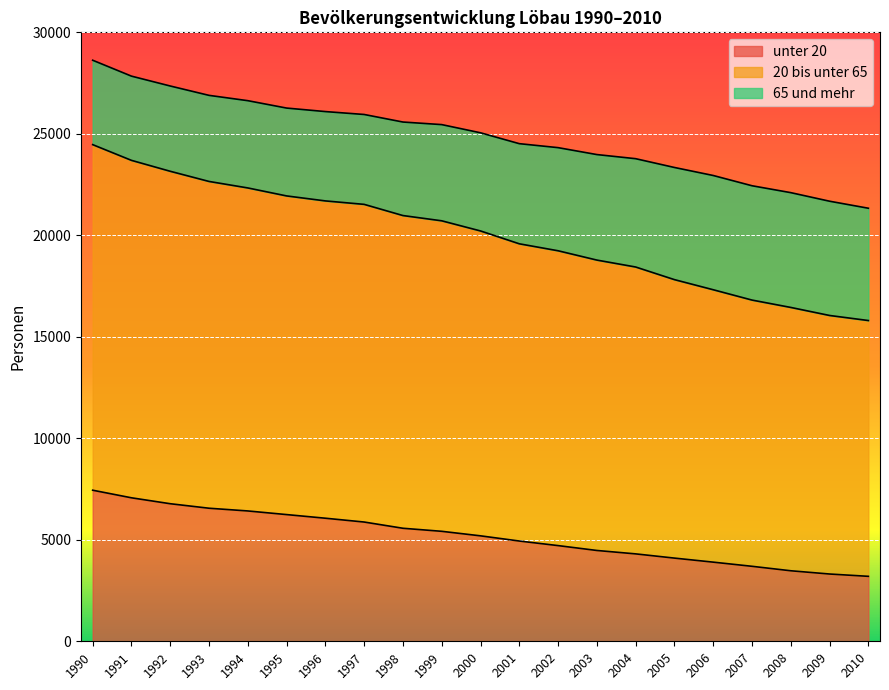

True or false: unter 20 has a value of 4535 at 2010.

False